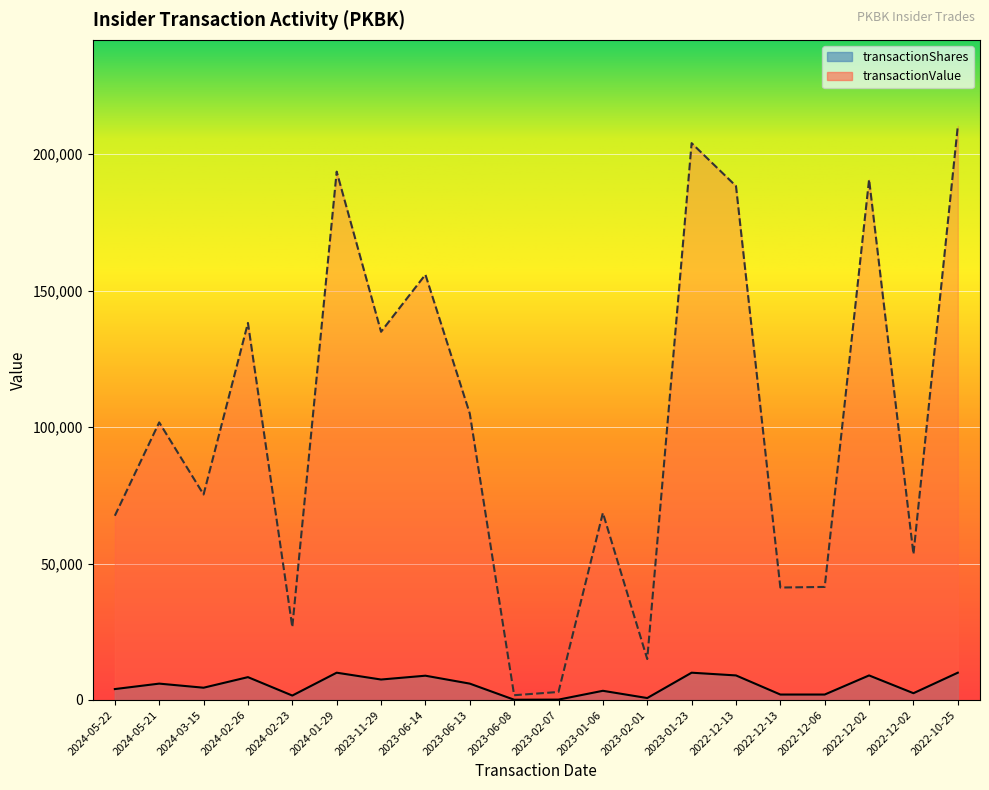

Rank the series by their average value, from lowest to highest.

transactionShares, transactionValue